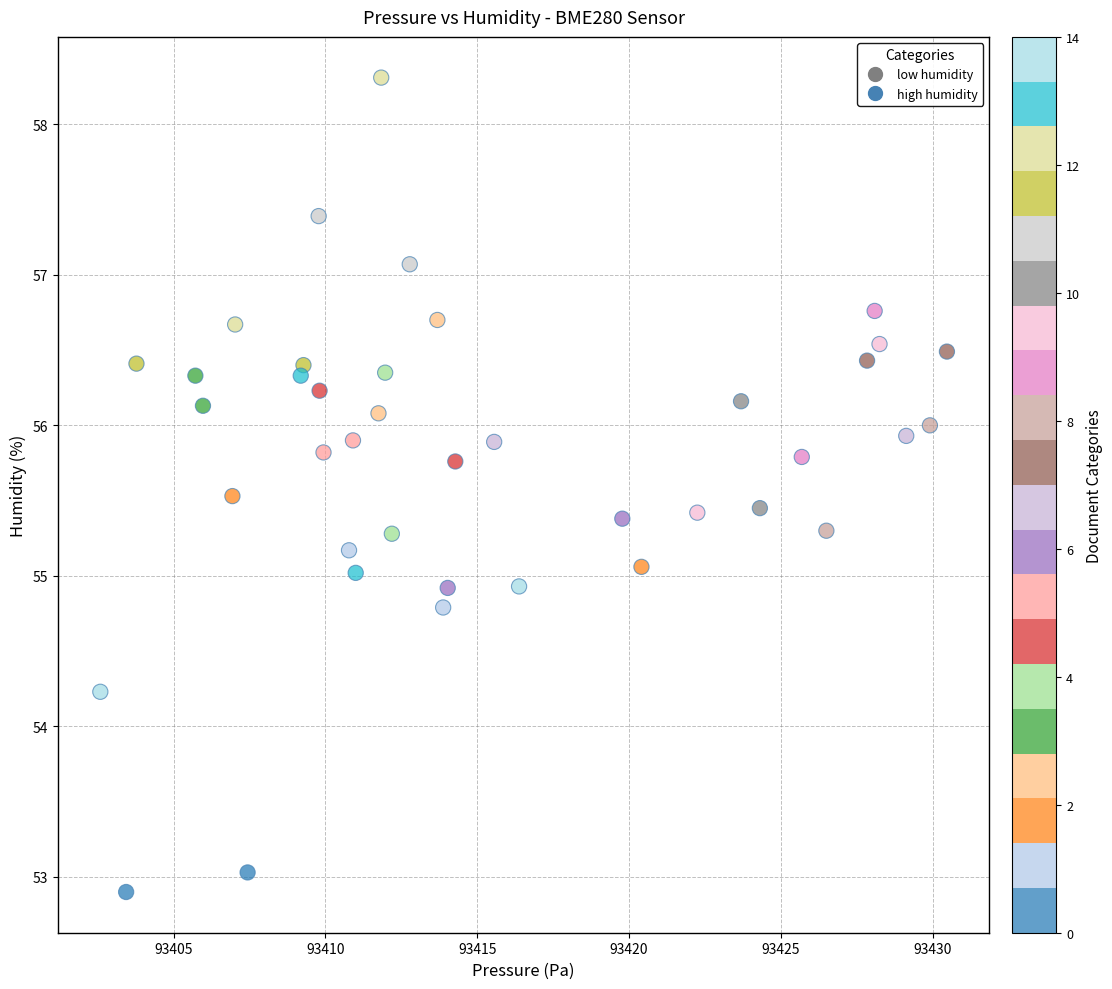

What is the range of X values (max minus min)?

27.9